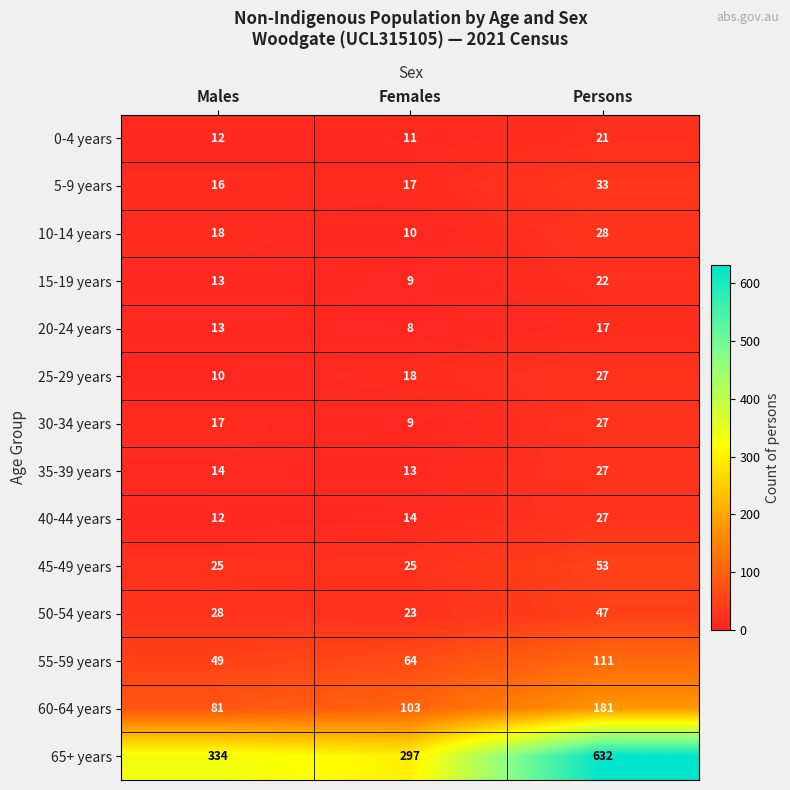

What is the difference between the 30-34 years values at Females and Persons?

18